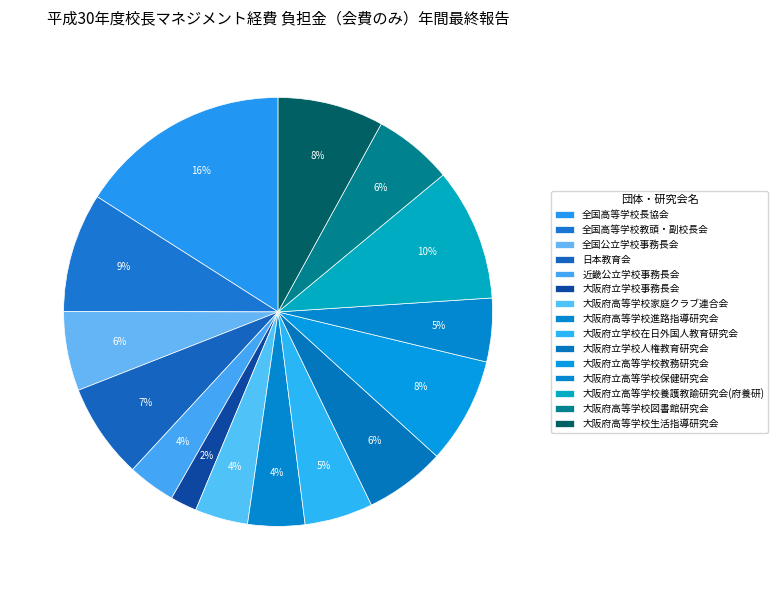

How many segments does this pie chart have?

15